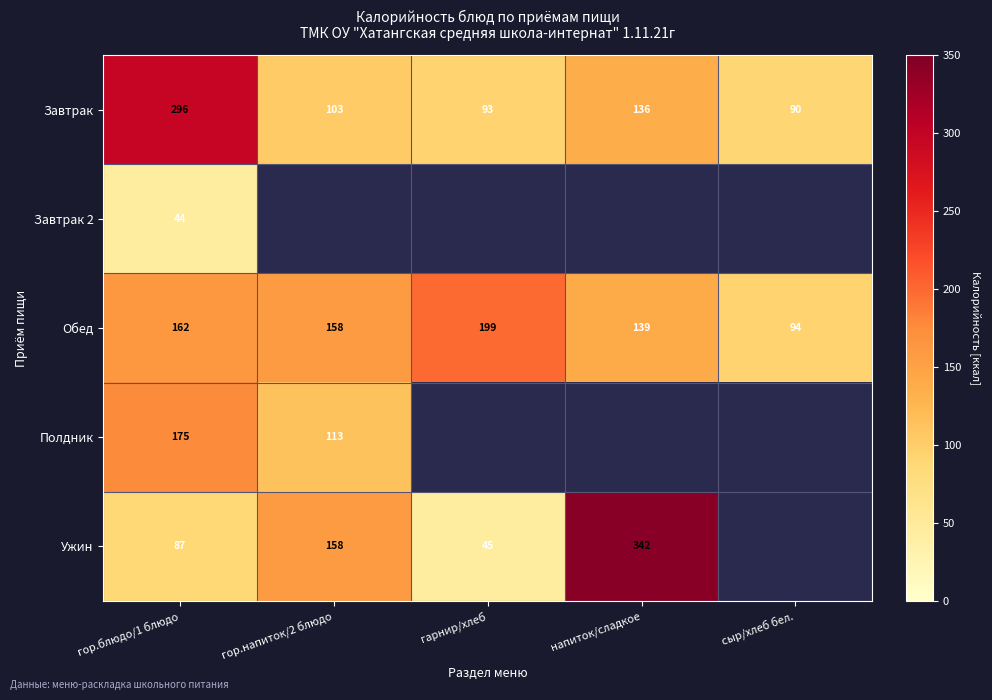

At which label does Завтрак first exceed 103?

гор.блюдо/1 блюдо